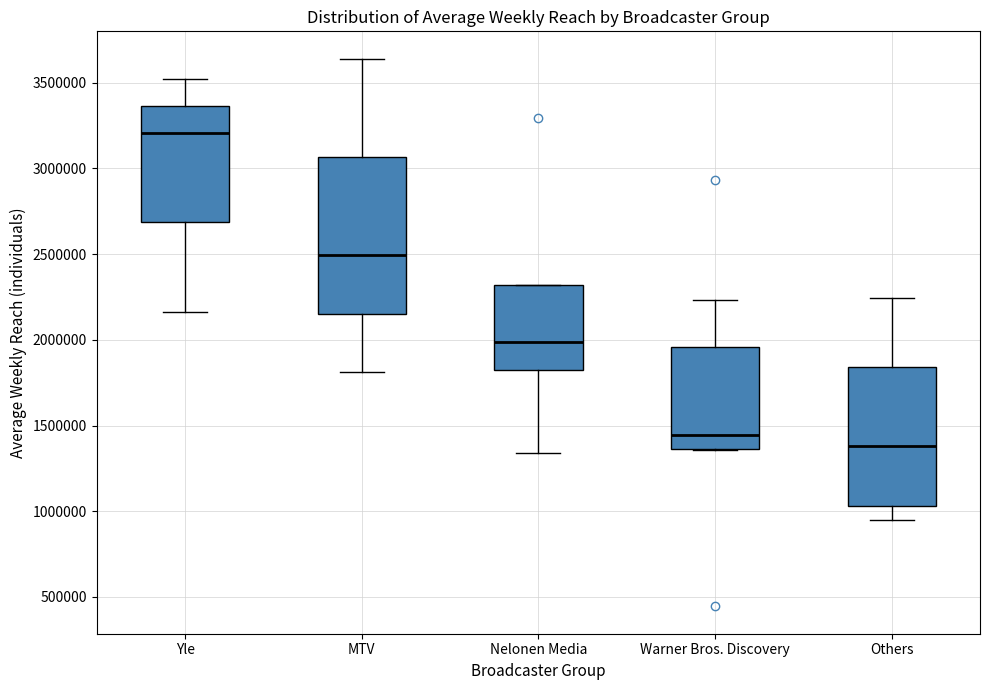

Which box has the lowest median line?

Others